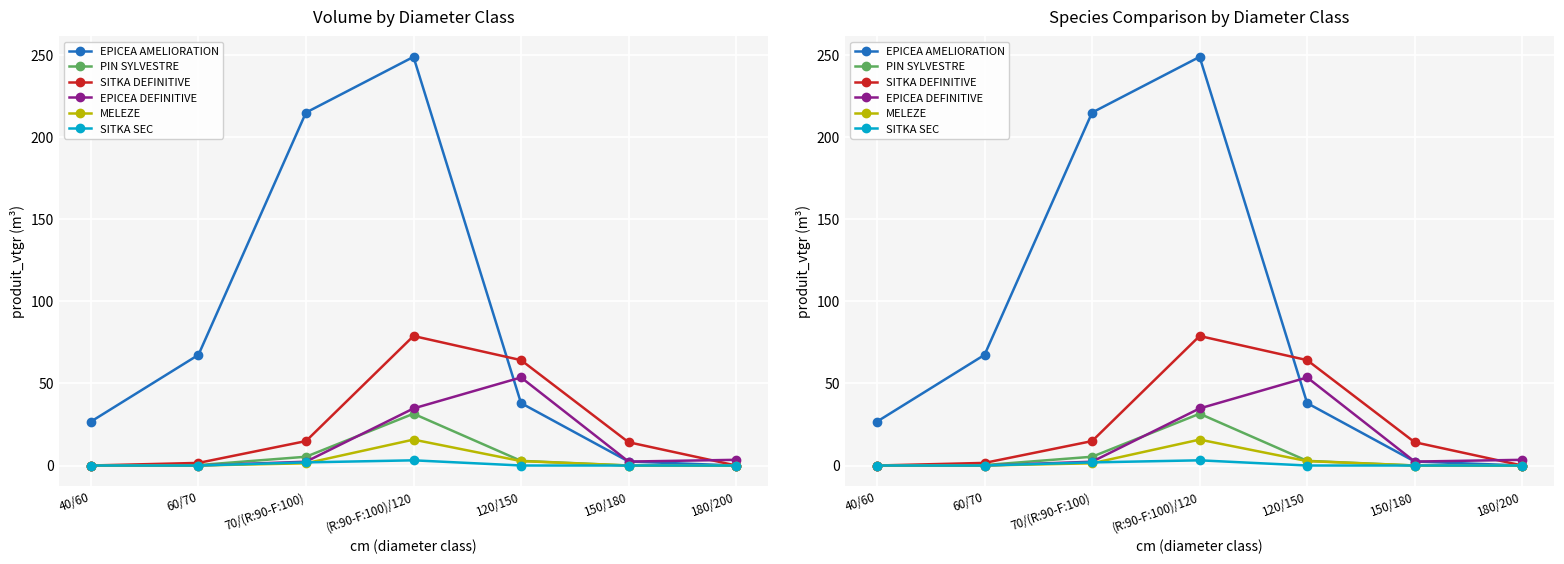

The value of SITKA DEFINITIVE at 70/(R:90-F:100) is 6.6. True or false?

False